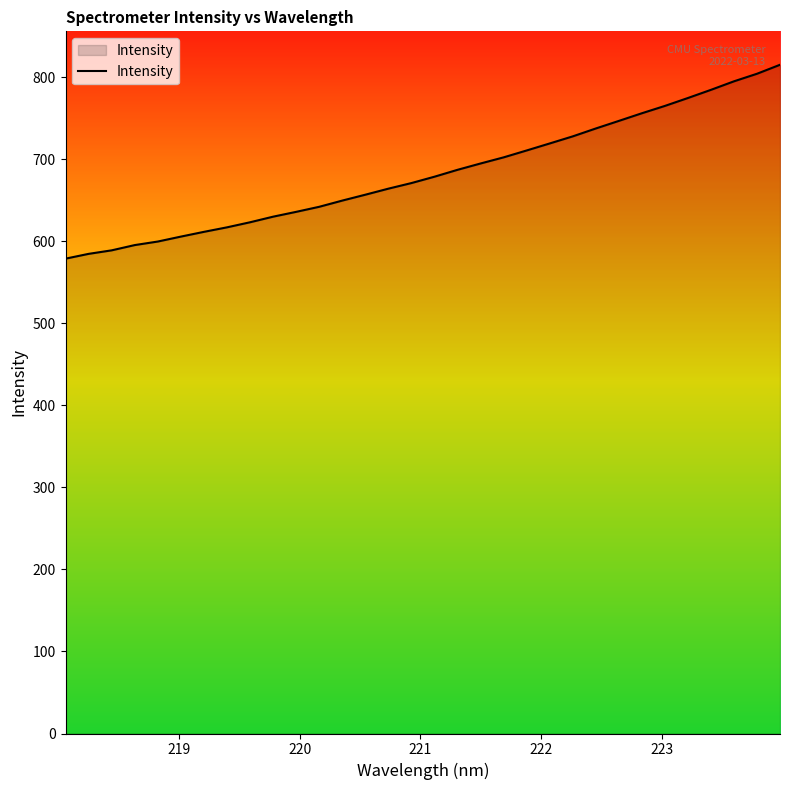

Count the number of values greater than 679.

16